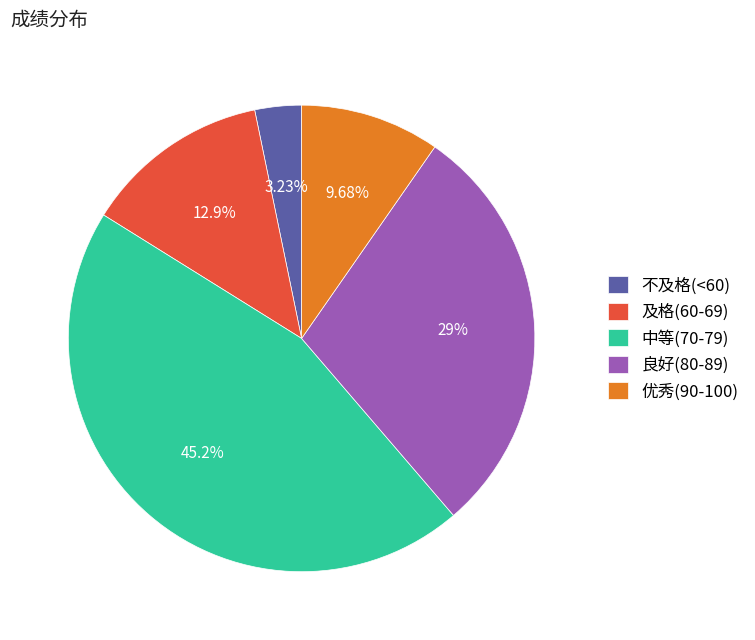

Count the number of slices in the pie.

5